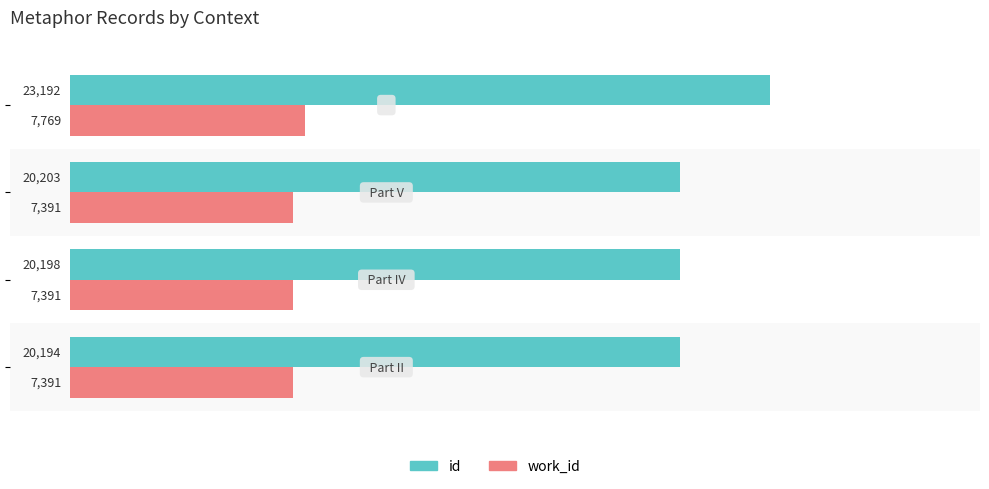

What is the maximum value for work_id?

7769